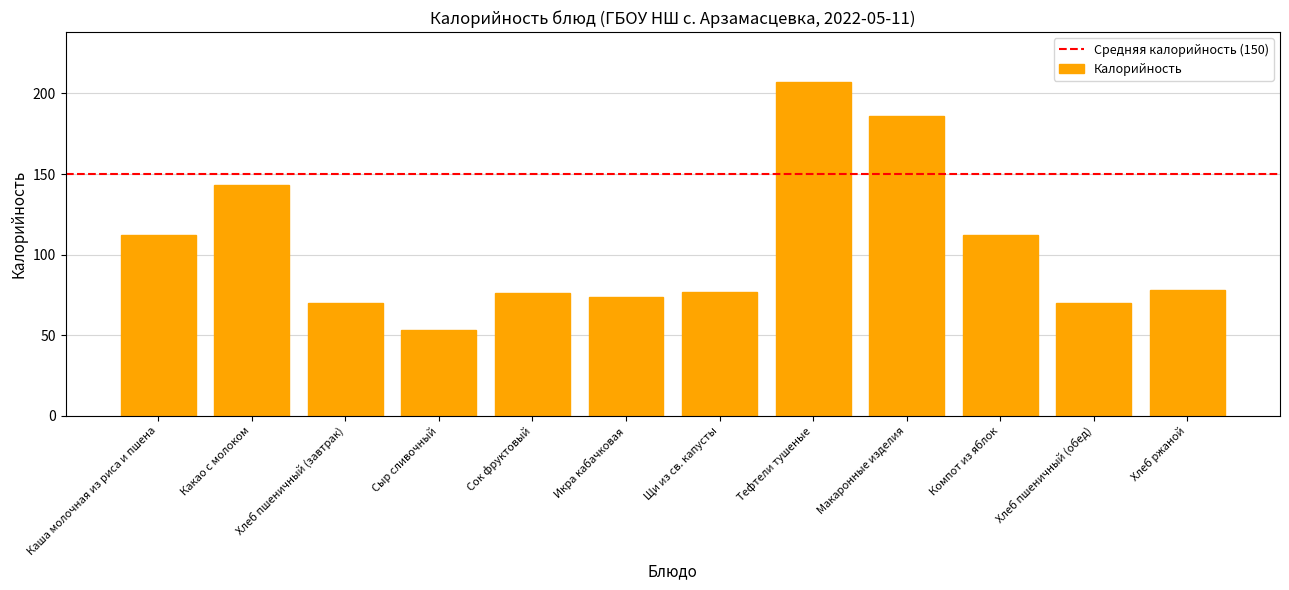

What is the label of the 10th bar from the left?

Компот из яблок